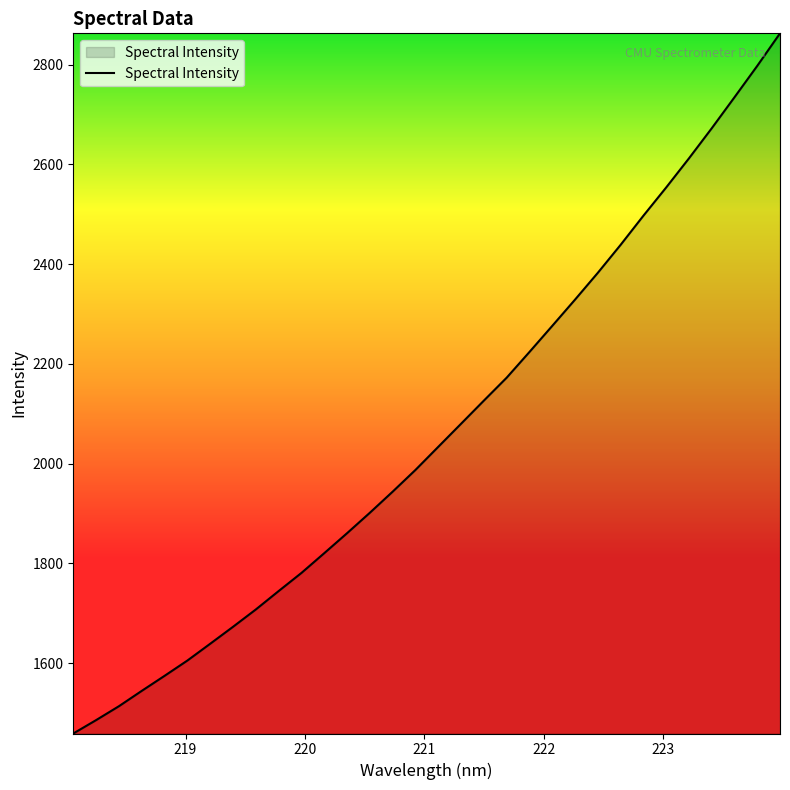

What is the average value?

2063.5